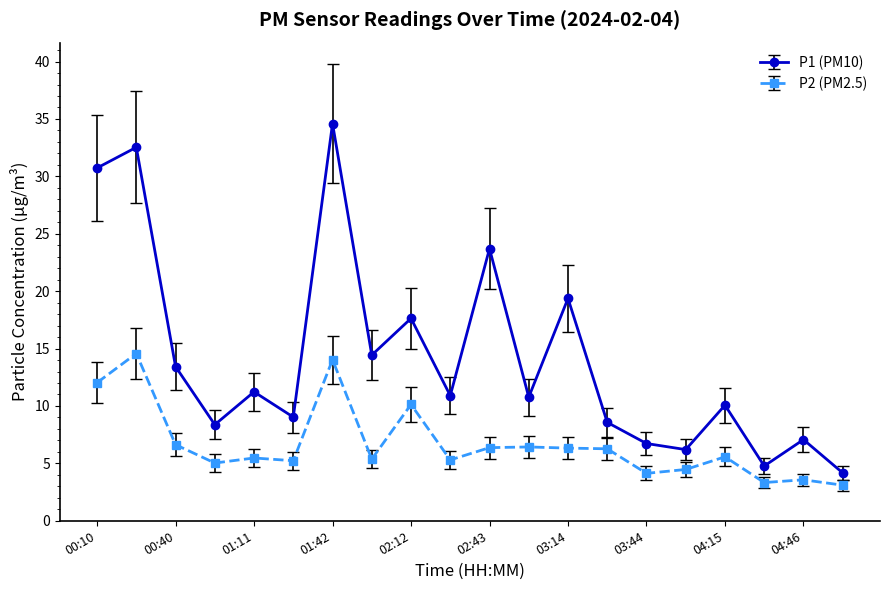

True or false: P2 (PM2.5) and P1 (PM10) cross at least once.

False